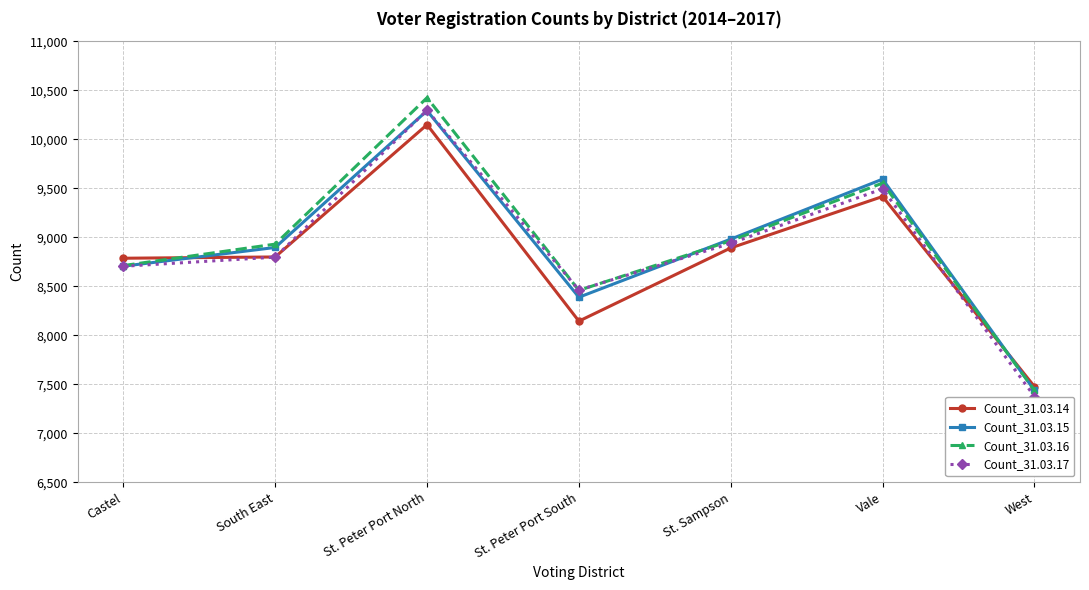

The Count_31.03.15 series shows 10165 at West. True or false?

False